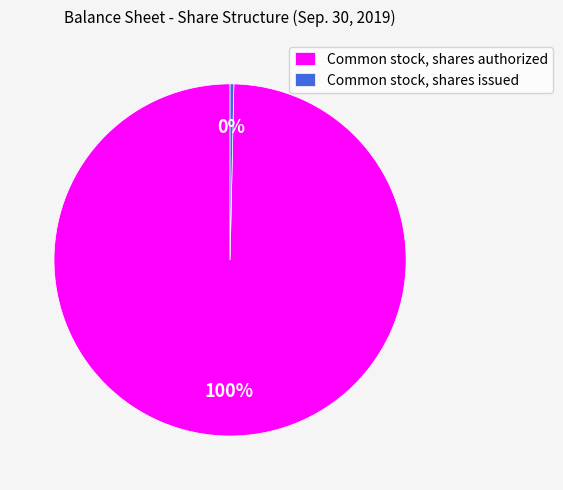

Which category accounts for the majority?

Common stock, shares authorized